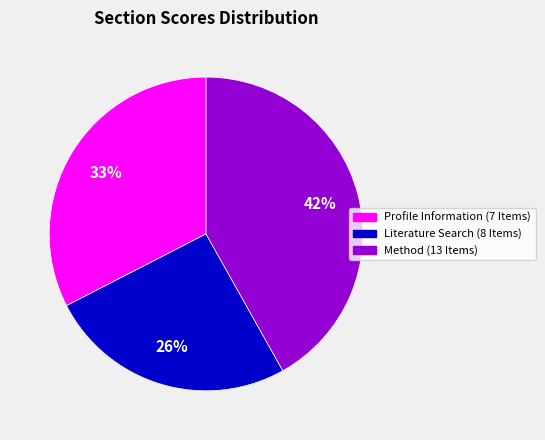

Which has a higher value, Method (13 Items) or Profile Information (7 Items)?

Method (13 Items)